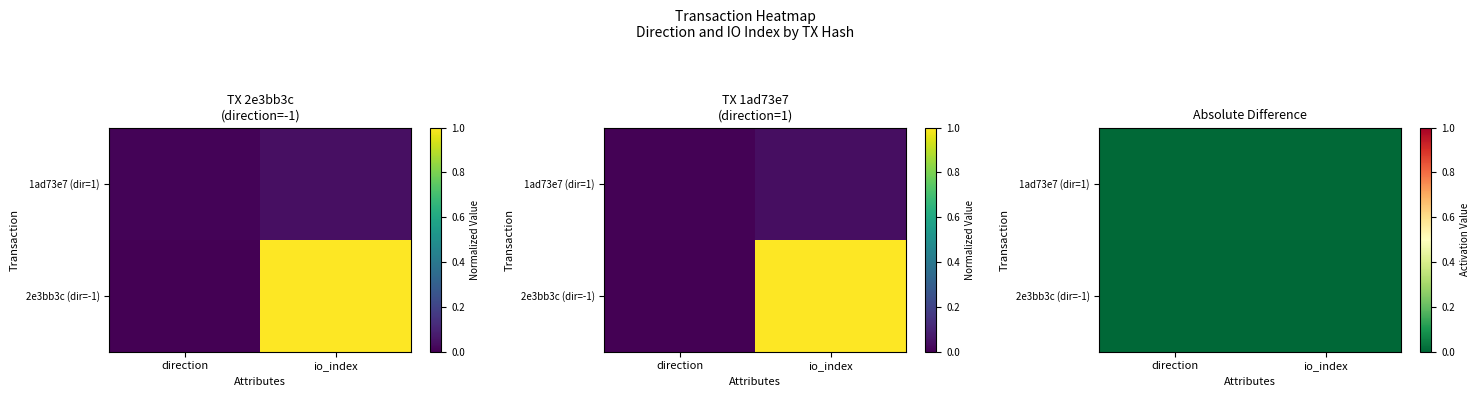

Rank the categories by 2e3bb3c (dir=-1) value from lowest to highest.

direction, io_index